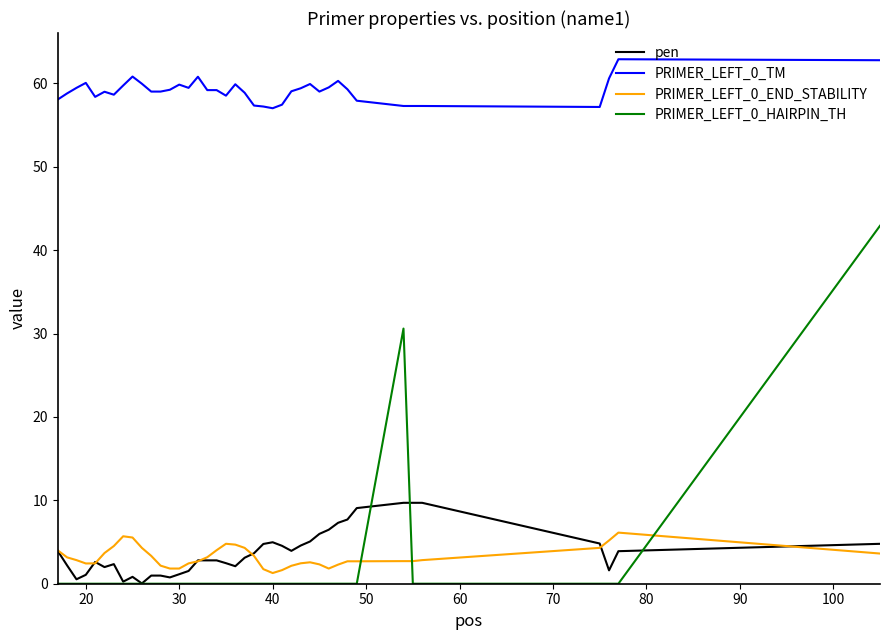

True or false: PRIMER_LEFT_0_TM has more than 2 interior local peaks.

True